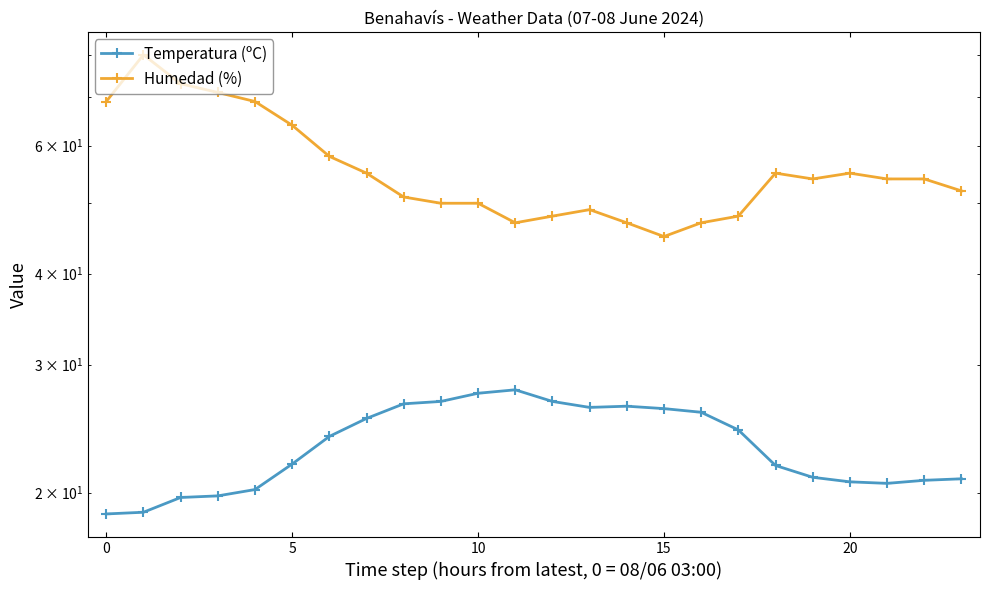

What is the difference between the highest and lowest values at 12?

21.3